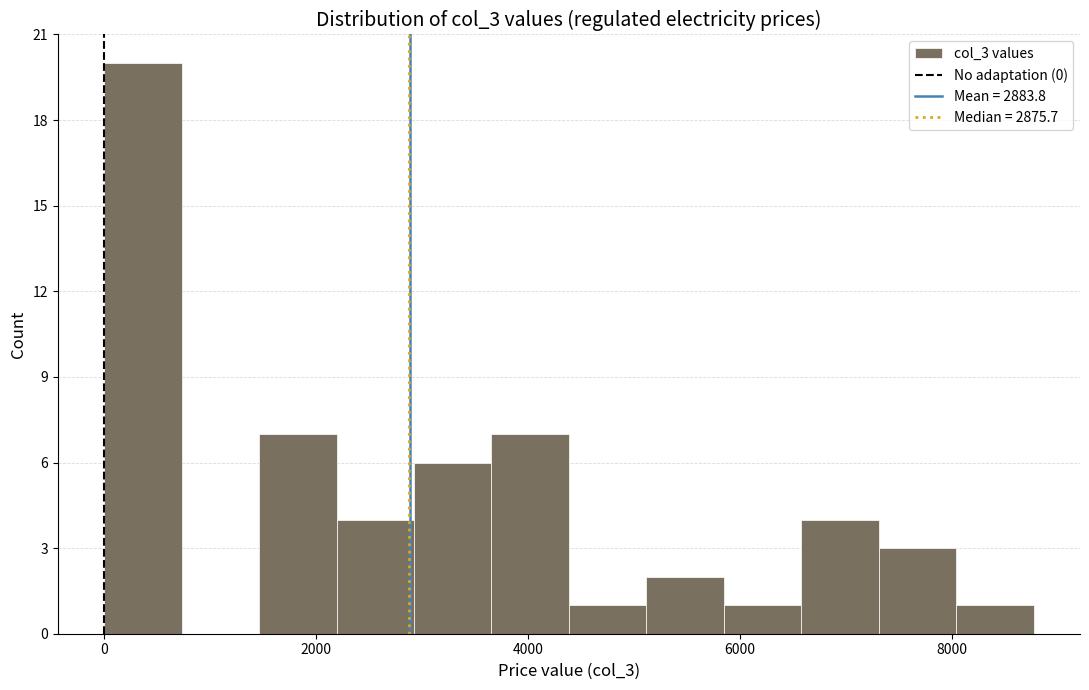

Read against the x-axis, roughly where is the centre of the tallest bar?

400